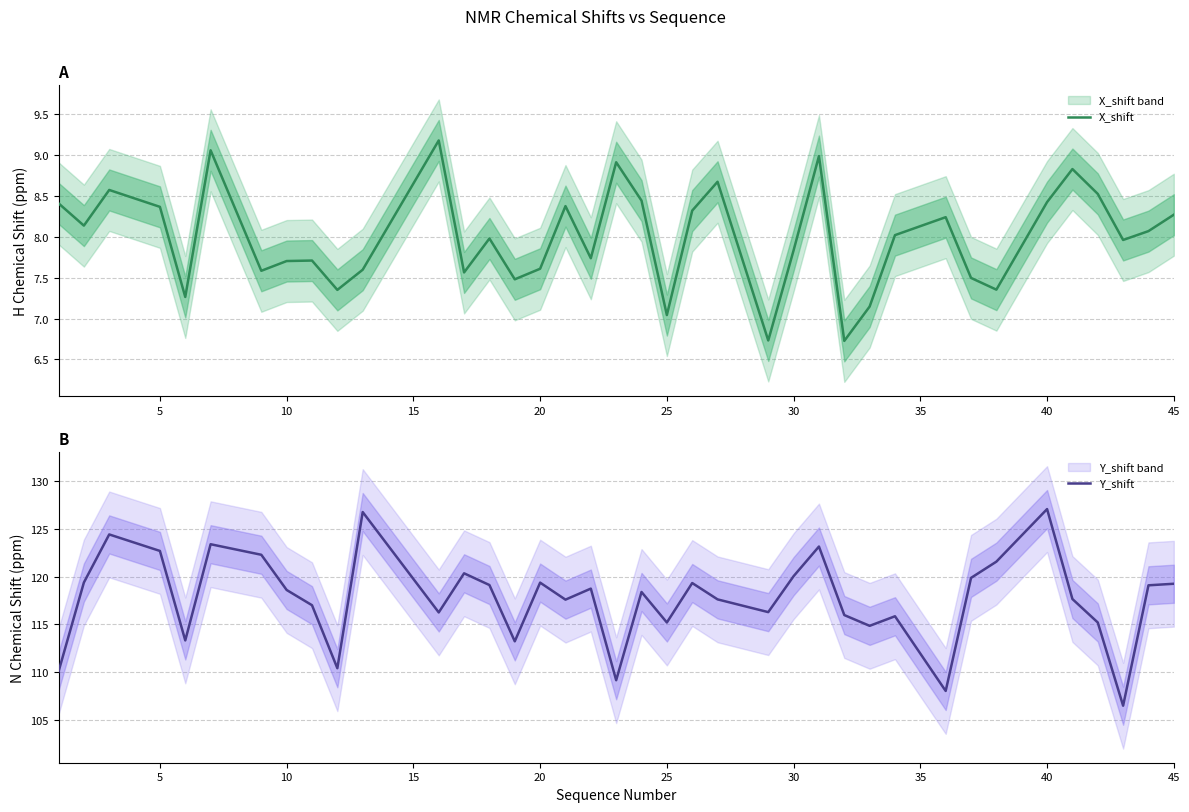

Is it true that Y_shift equals 119.4 at 20?

True